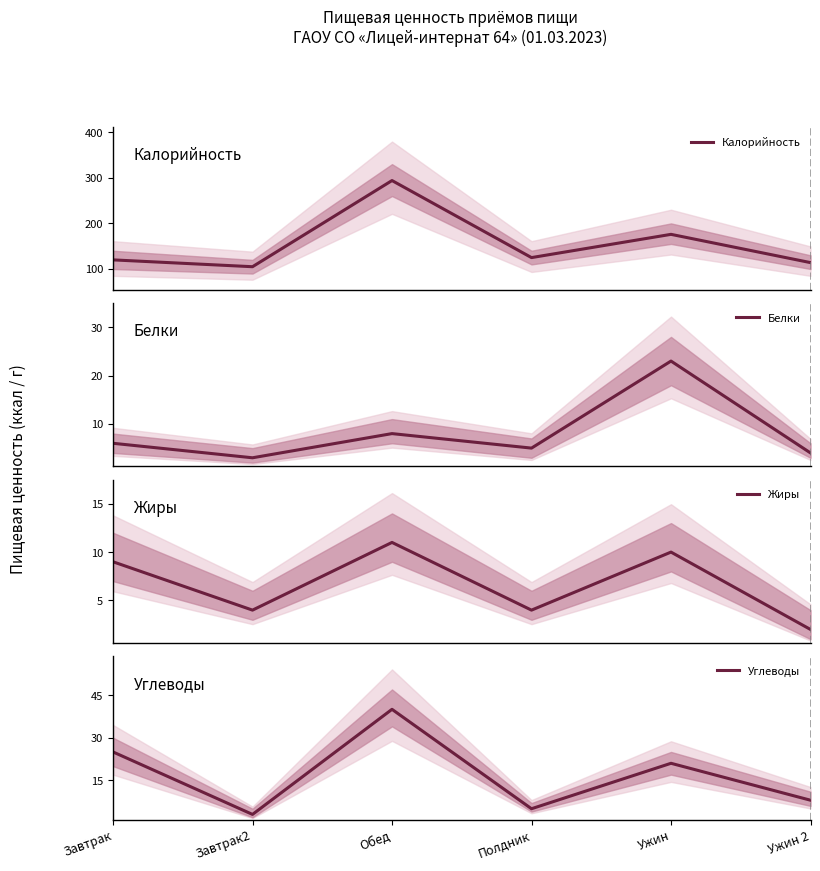

Is the value of Калорийность at Полдник greater than the value of Углеводы at Завтрак?

Yes